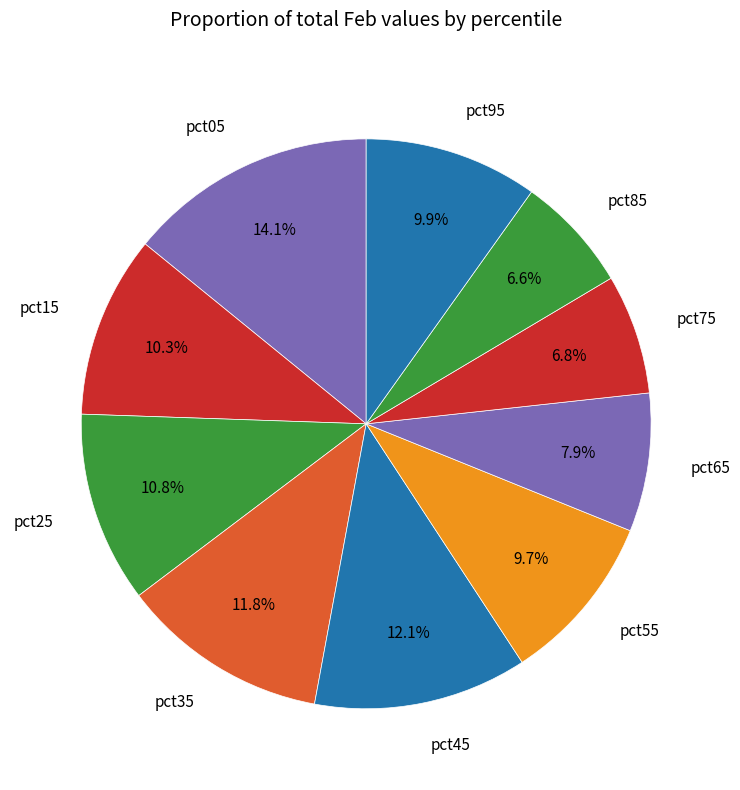

Count the number of slices in the pie.

10